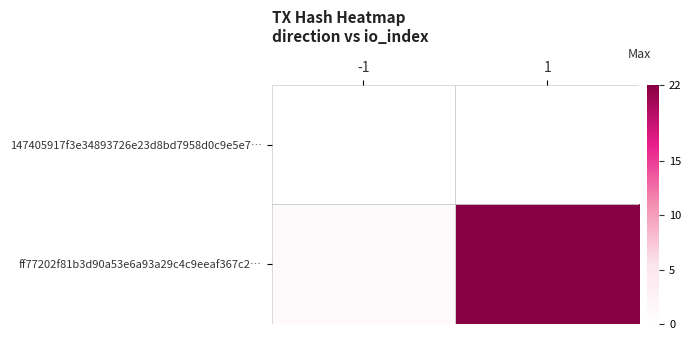

At 1, list the series in order from largest to smallest.

ff77202f81b3d90a53e6a93a29c4c9eeaf367c2…, 147405917f3e34893726e23d8bd7958d0c9e5e7…